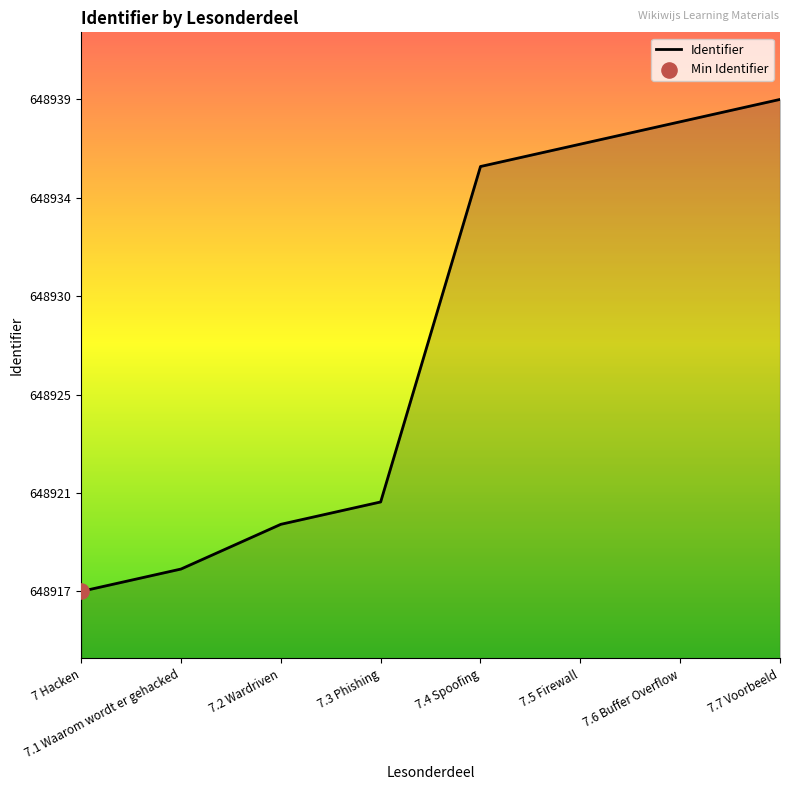

Which has a higher value, 7 Hacken or 7.1 Waarom wordt er gehacked?

7.1 Waarom wordt er gehacked